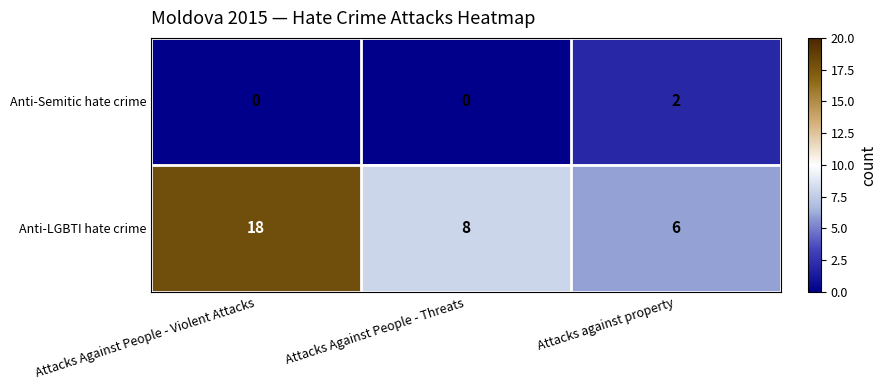

How many categories are shown in the chart?

3